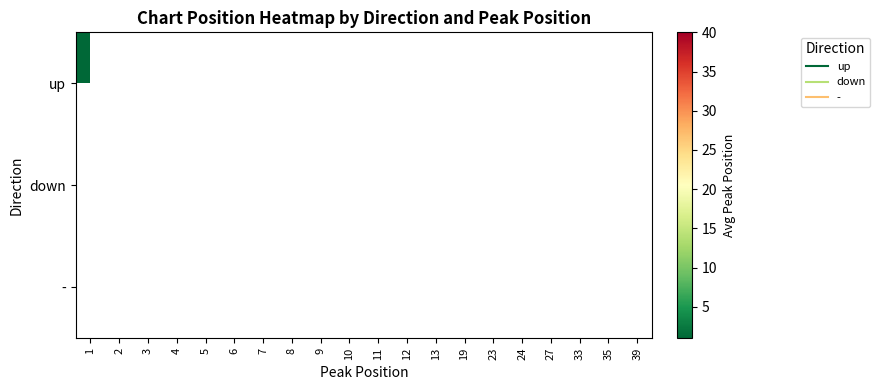

How many distinct data groups are displayed?

3